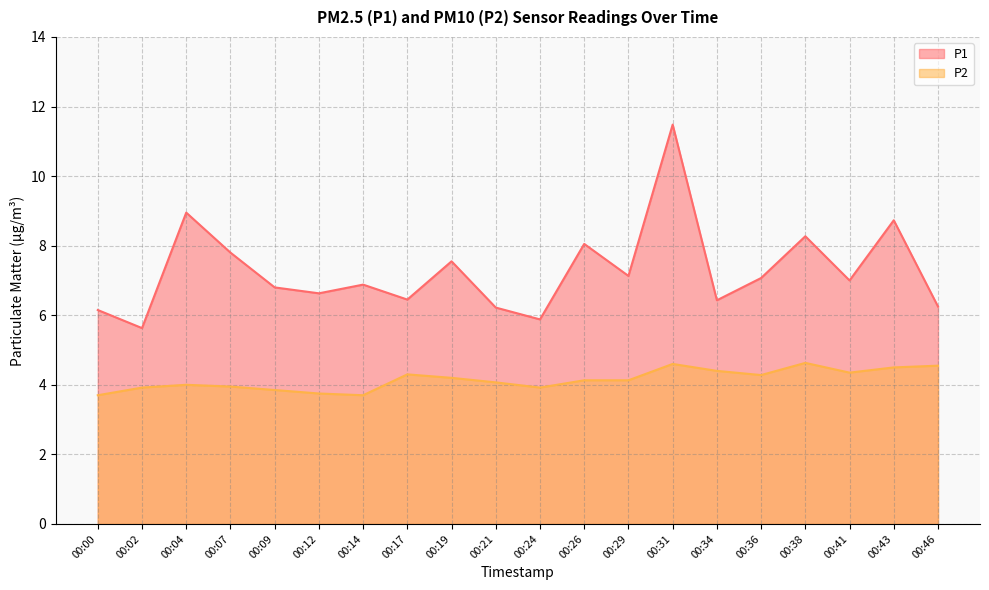

The P1 series shows 1.7 at 00:36. True or false?

False